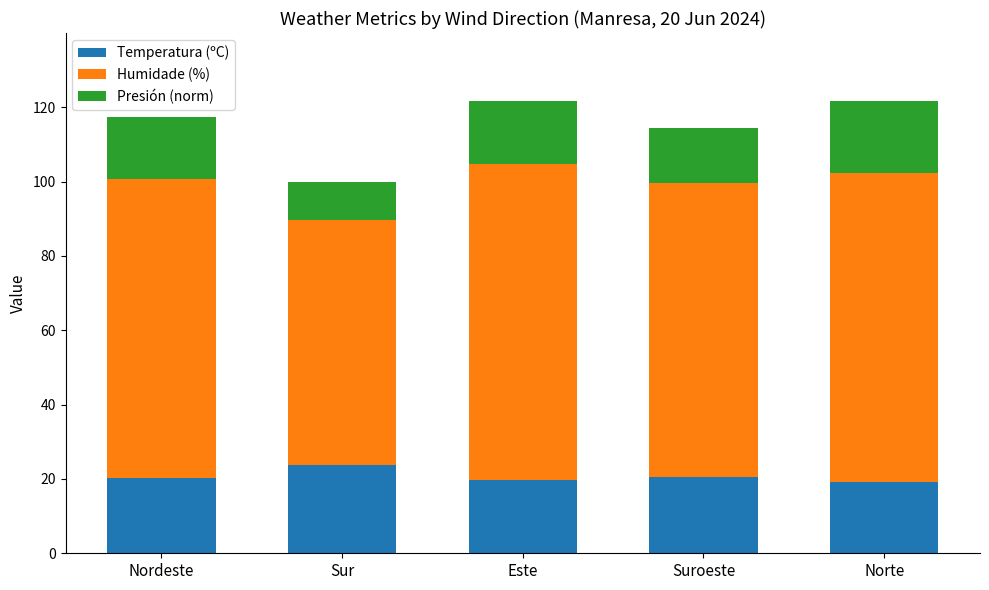

The Temperatura (ºC) series shows 20.6 at Suroeste. True or false?

True